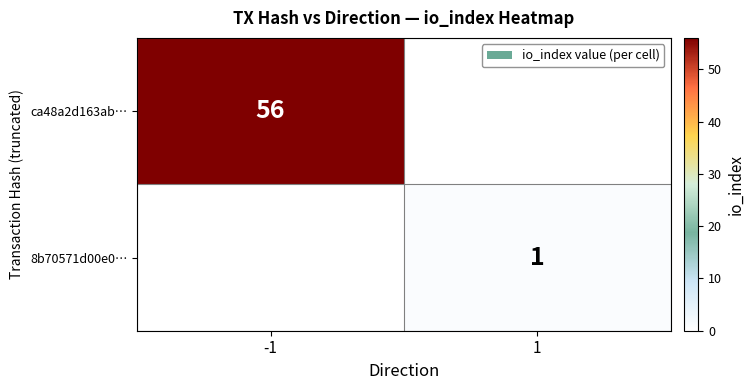

Is it true that ca48a2d163ab… equals 89 at -1?

False